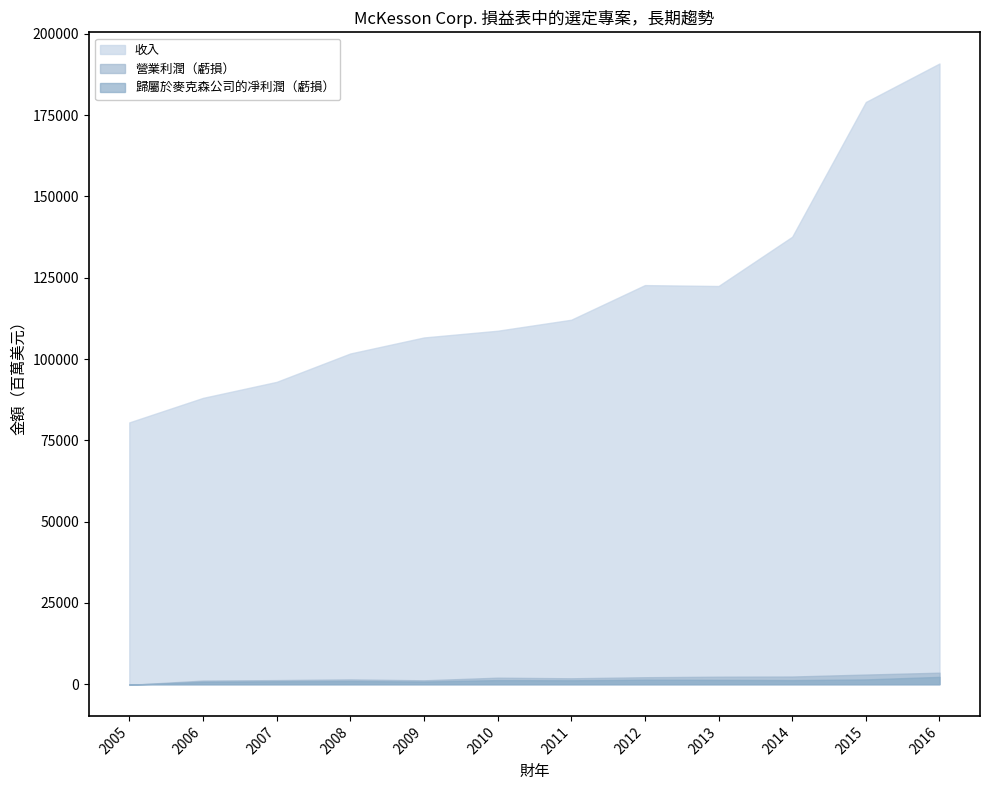

Is it true that 營業利潤（虧損） equals 3800 at 2014?

False